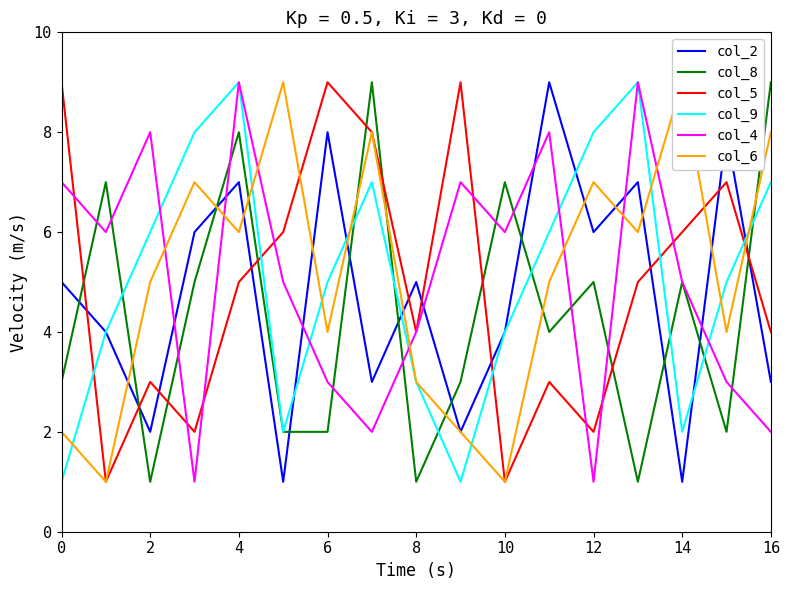

What is the sum of the col_2 values at 14 and 12?

7